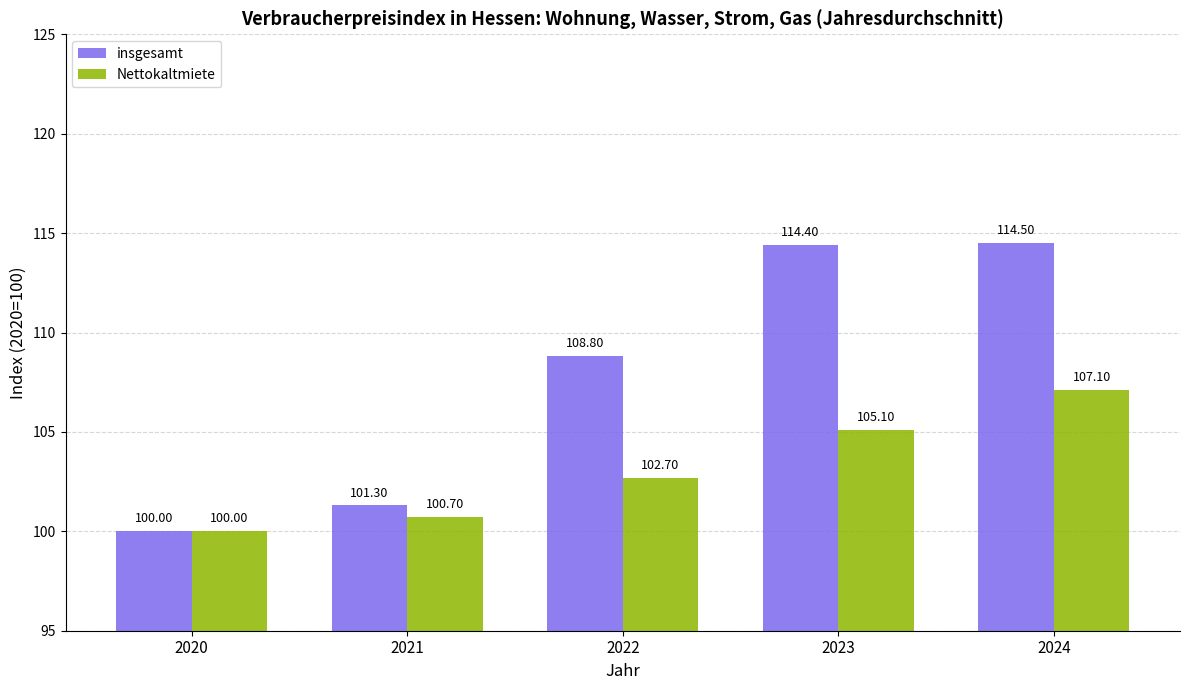

What is the highest value of the insgesamt series?

114.5